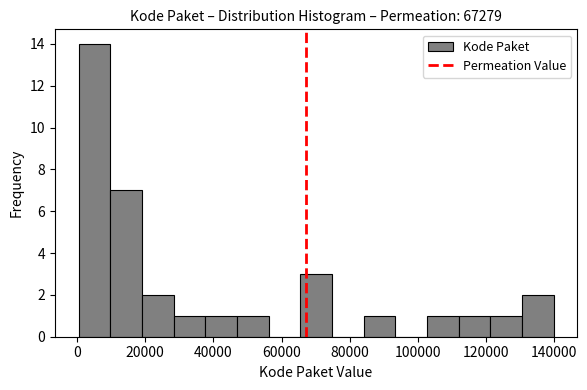

How tall is the bar that spans 112000 to 122000 on the x-axis? Neither the bar edges nor the heights are printed on the chart, so give them approximately, as read against the axes.

1